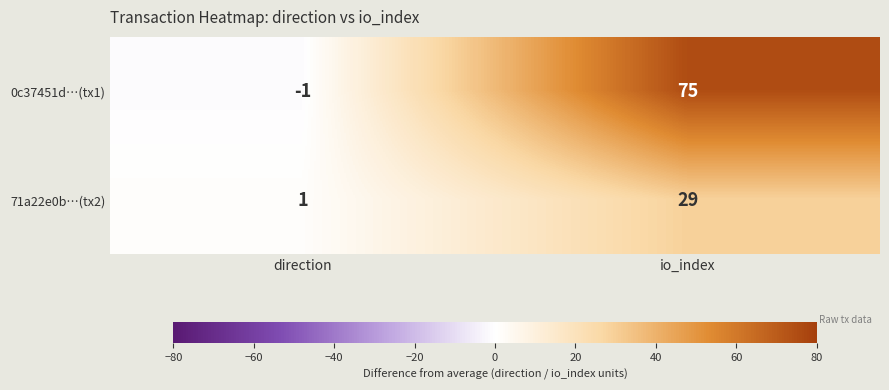

What is the average value of the 0c37451d…(tx1) series?

37